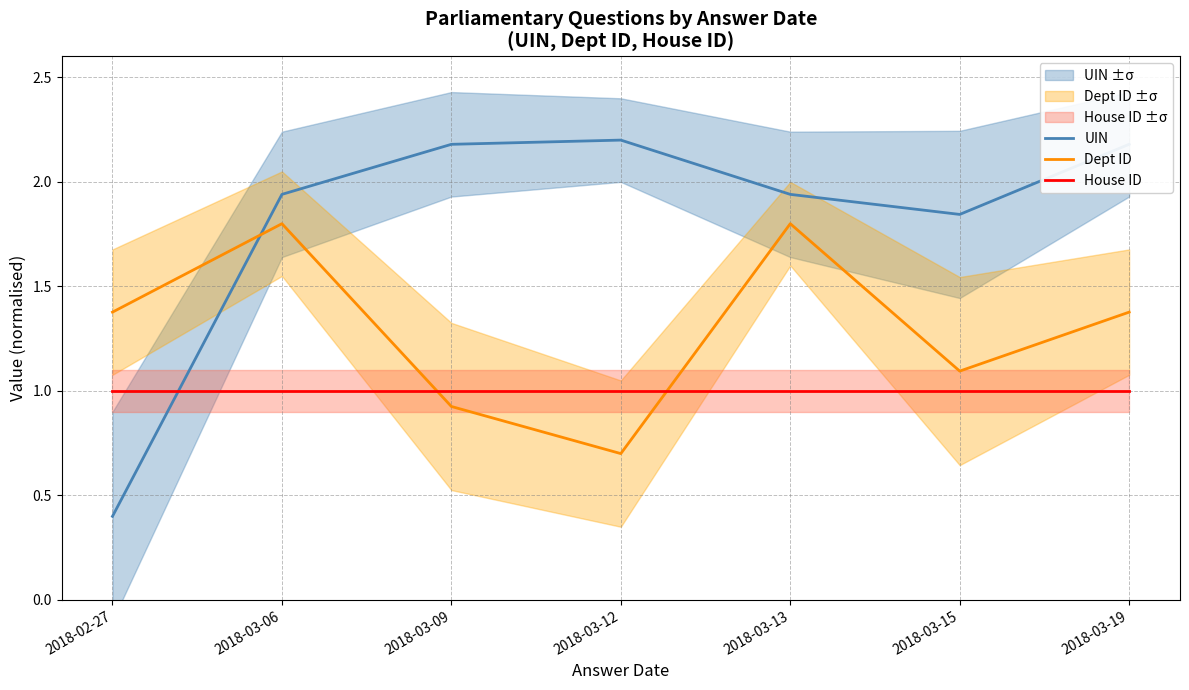

Reading left to right, list all the values displayed in this chart.

UIN: 2018-02-27=0.4	2018-03-06=1.9	2018-03-09=2.2	2018-03-12=2.2	2018-03-13=1.9	2018-03-15=1.8	2018-03-19=2.2
Dept ID: 2018-02-27=1.4	2018-03-06=1.8	2018-03-09=0.9	2018-03-12=0.7	2018-03-13=1.8	2018-03-15=1.1	2018-03-19=1.4
House ID: 2018-02-27=1.0	2018-03-06=1.0	2018-03-09=1.0	2018-03-12=1.0	2018-03-13=1.0	2018-03-15=1.0	2018-03-19=1.0